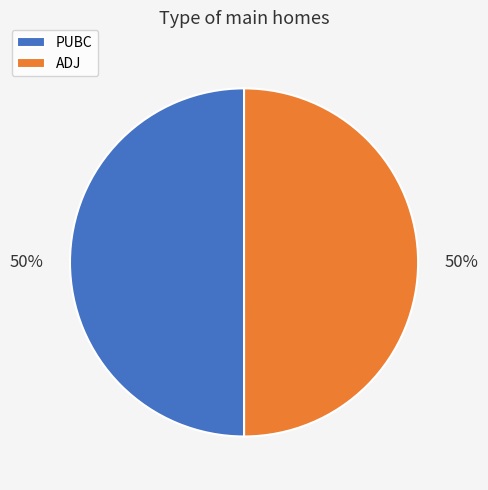

Do ADJ and PUBC together represent more than half of the pie?

Yes